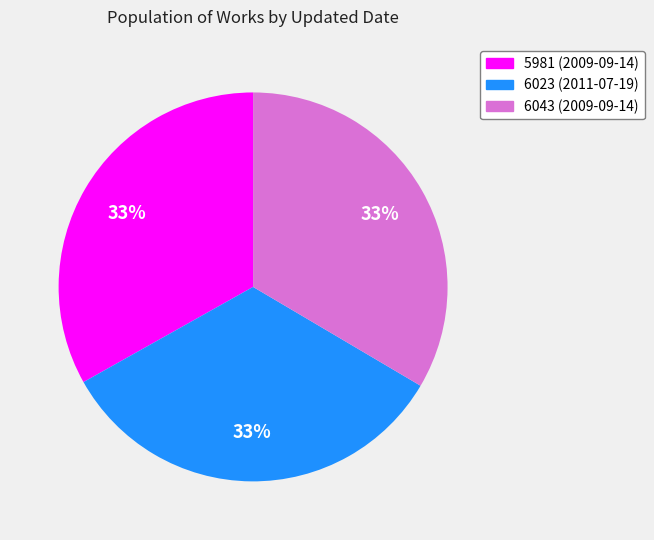

To the nearest percent, what is the average slice percentage?

33%